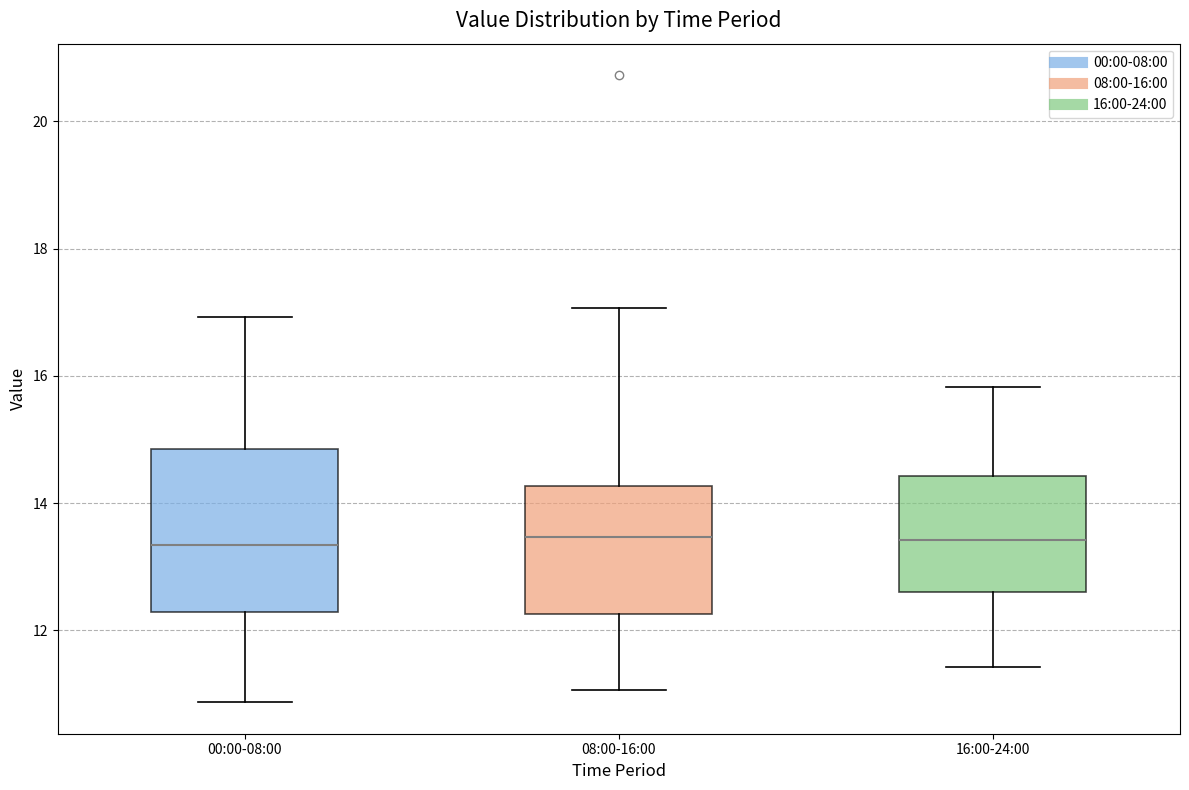

Comparing the boxes themselves (not the whiskers), which one is the tallest?

00:00-08:00